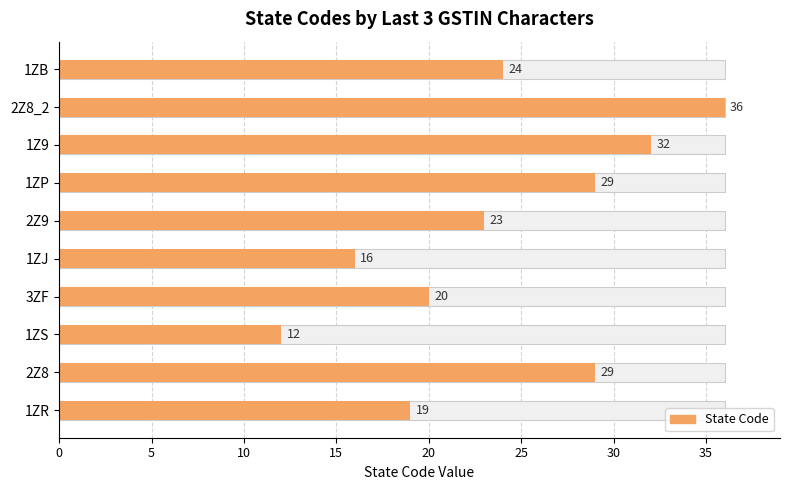

How many values exceed 24?

4